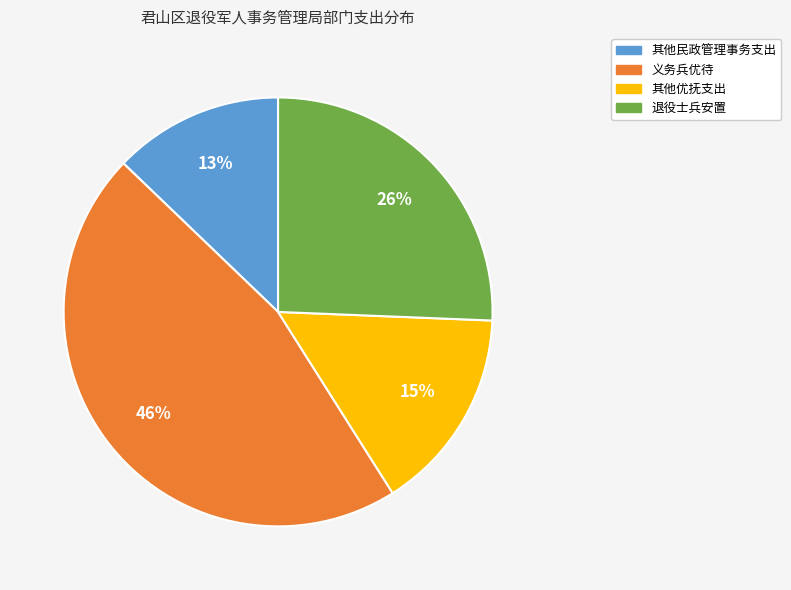

What is the largest slice in the pie chart?

义务兵优待